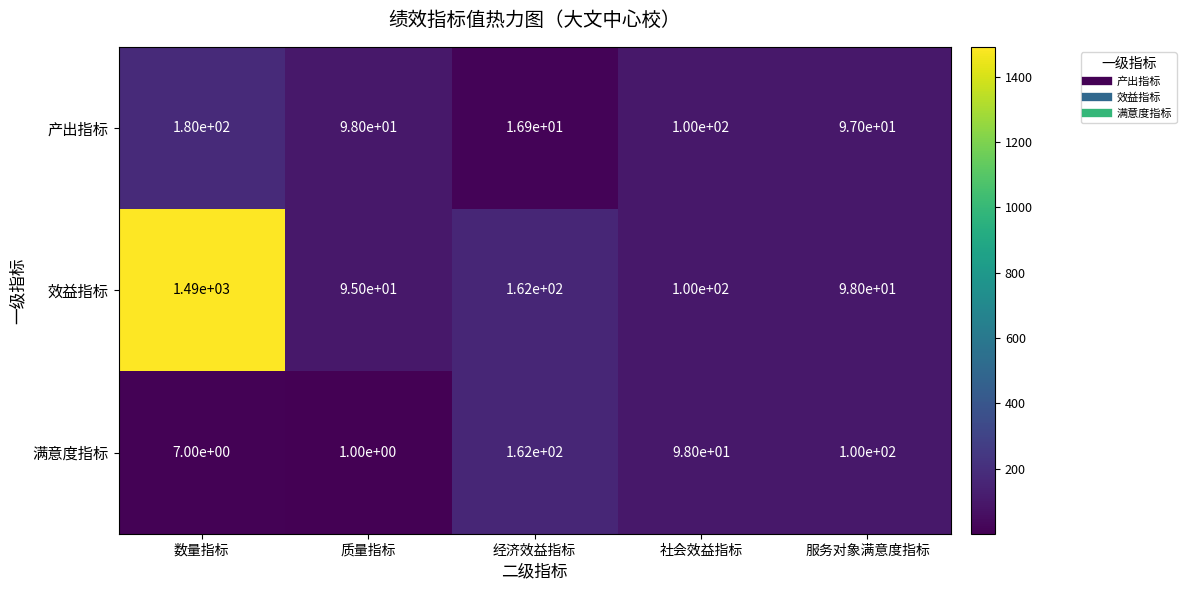

Reading left to right, transcribe all the data shown in this chart.

产出指标: 180.0	98.0	16.9	100.0	97.0
效益指标: 1490.0	95.0	162.0	100.0	98.0
满意度指标: 7.0	1.0	162.0	98.0	100.0